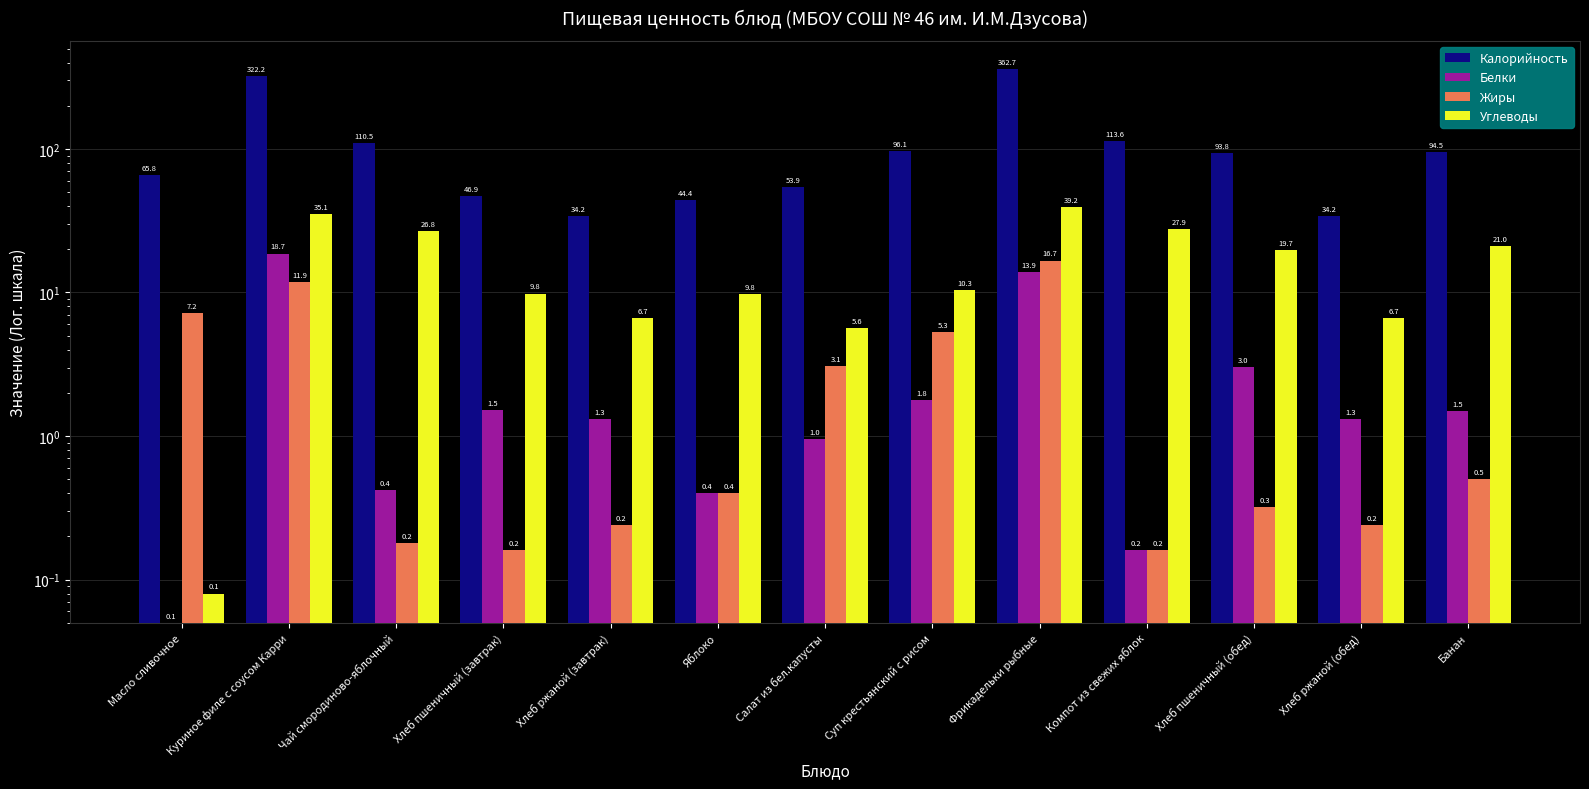

What is the value of the Углеводы bar at the 4th from the left?

9.8